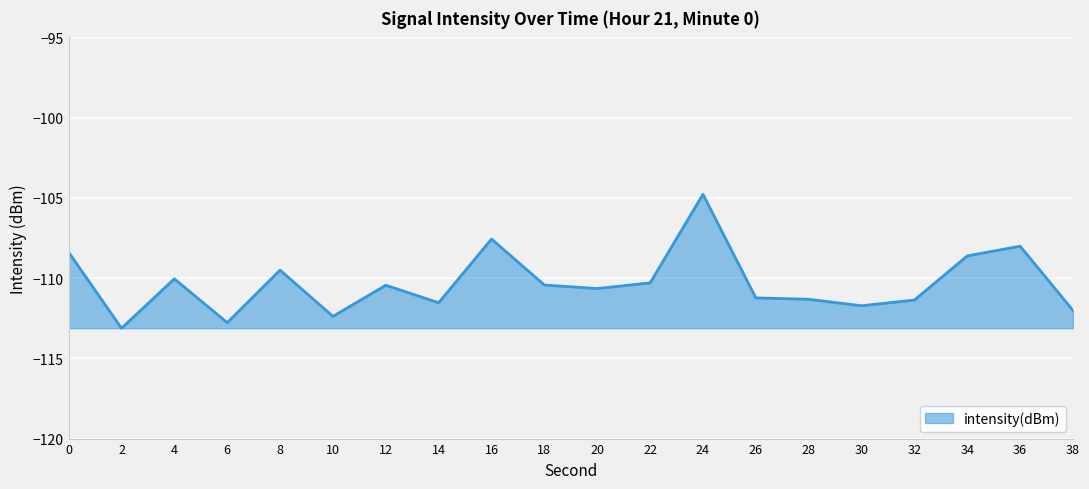

Read the value at 36.

-108.0